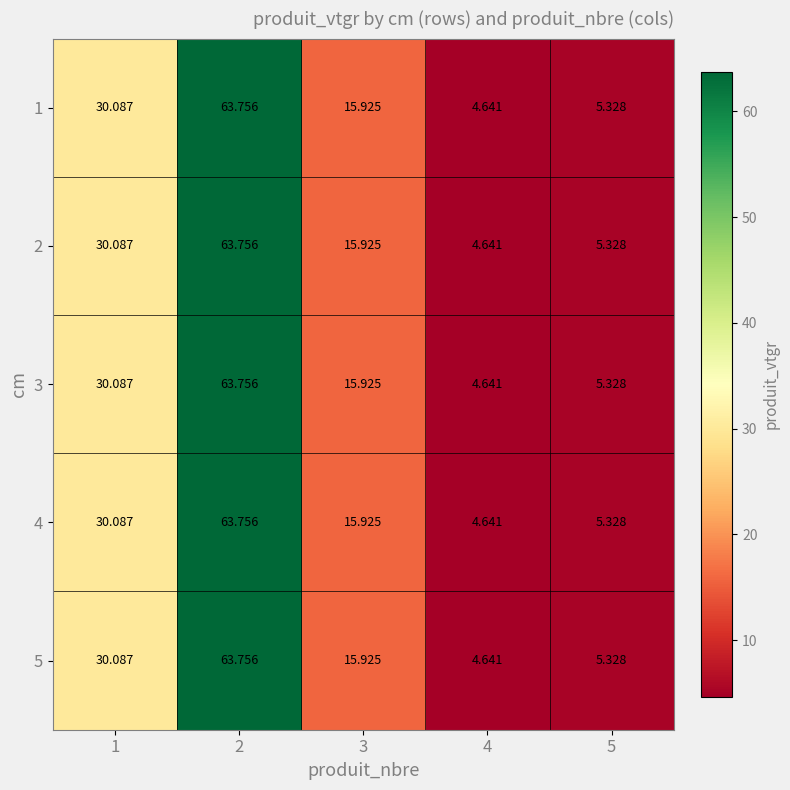

Is the value of 3 at 4 greater than the value of 4 at 1?

No